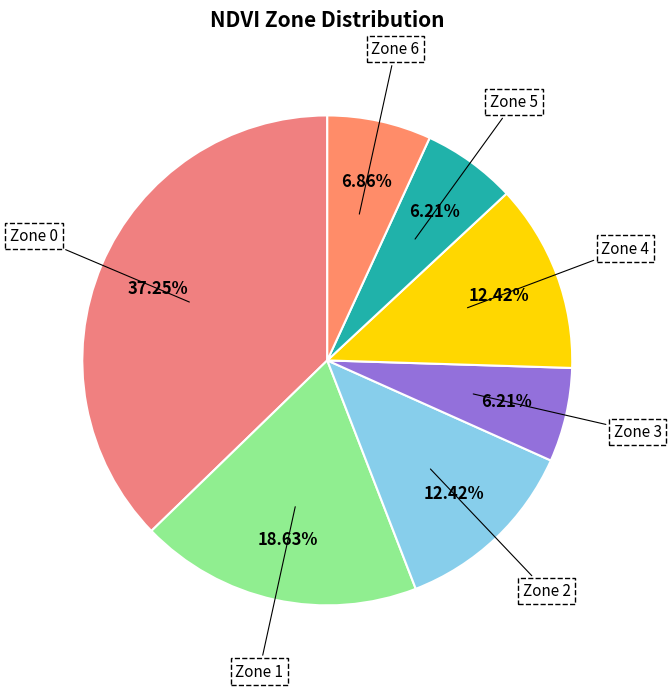

To the nearest percent, what is the difference between the largest and smallest slice percentages?

31%